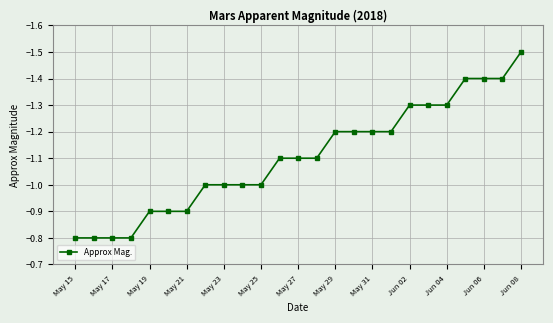

What is the smallest value displayed?

-1.5